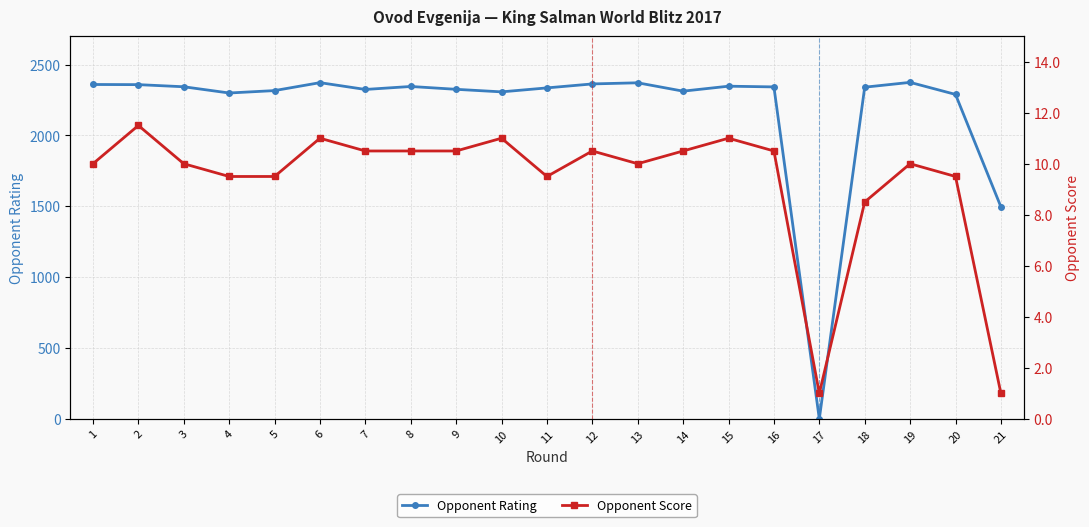

At which label is Opponent Score closest to 6?

18